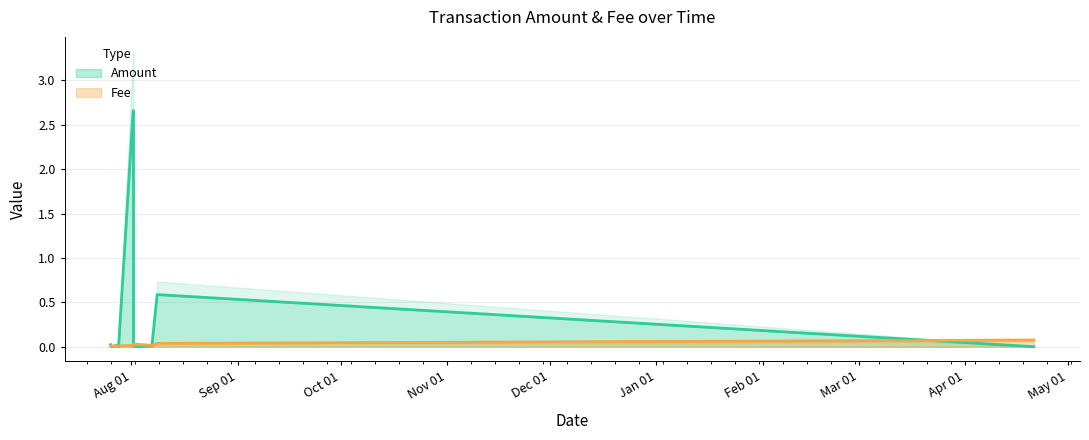

How many data points does each series have?

14